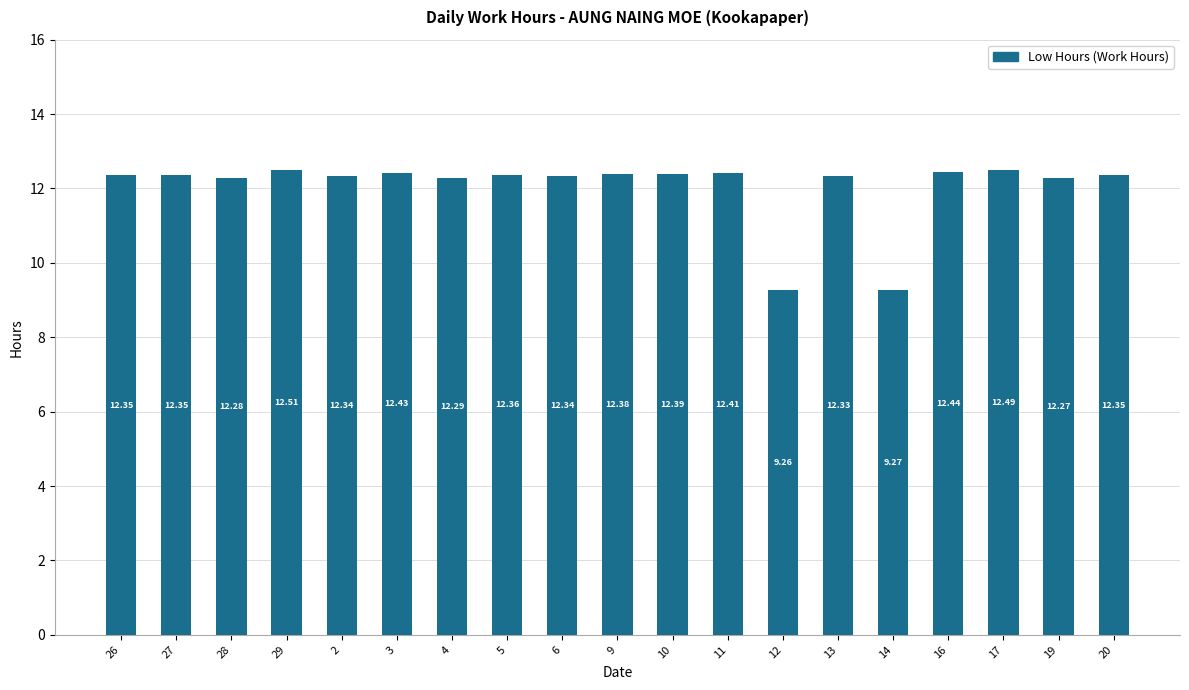

What is the sum of all values?

228.8